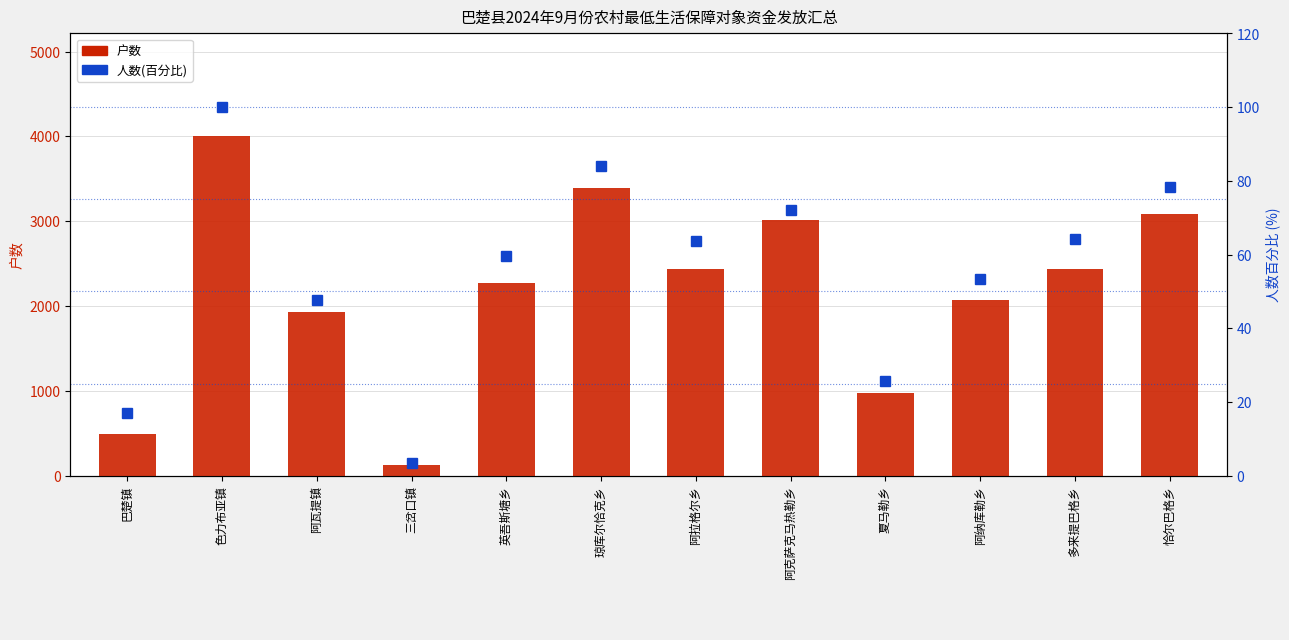

What is the label of the 5th bar from the right?

阿克萨克马热勒乡